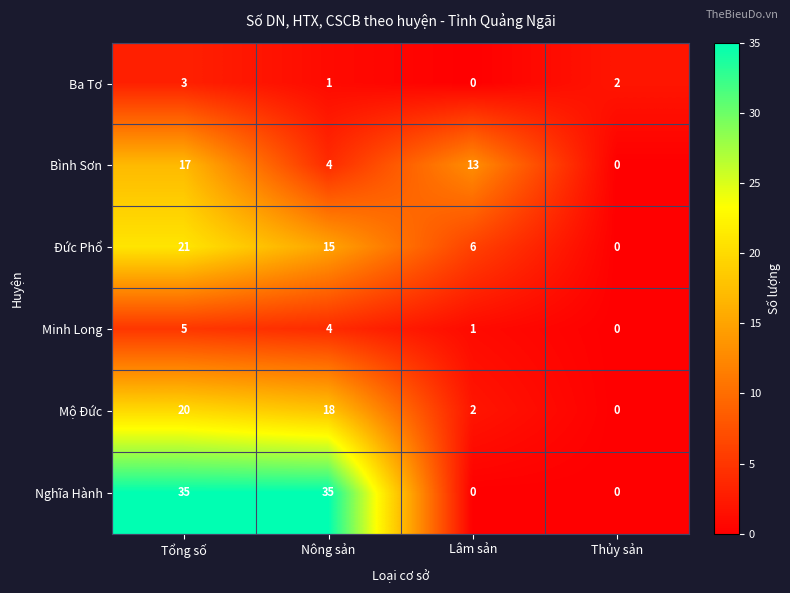

At how many categories does at least one series exceed 24?

2